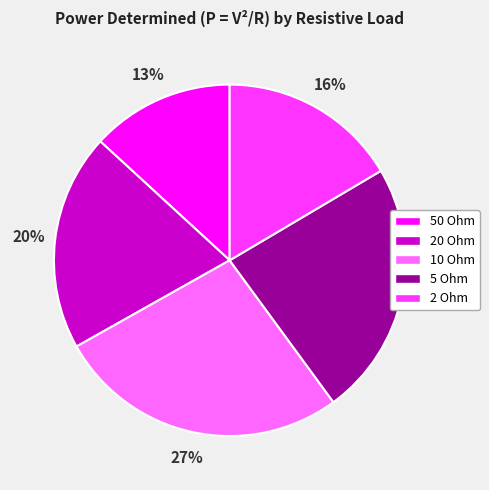

How many segments does this pie chart have?

5